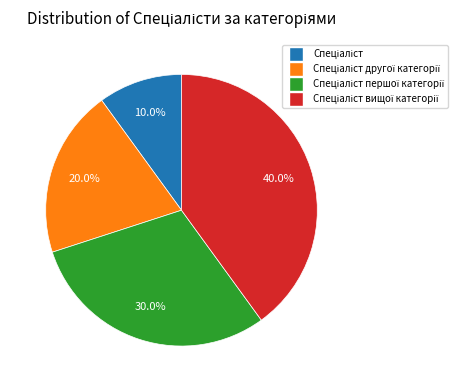

How many segments does this pie chart have?

4